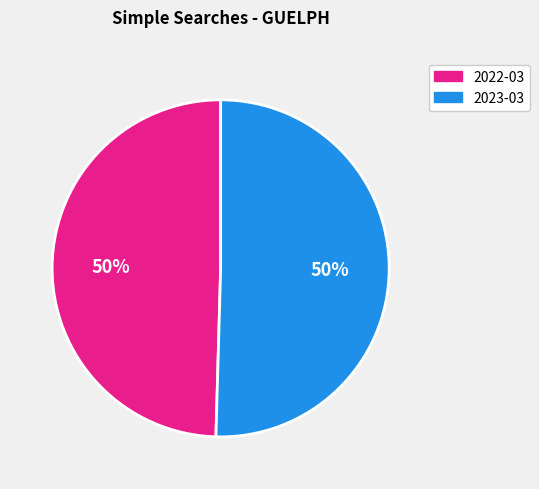

To the nearest percent, what is the average slice percentage?

50%